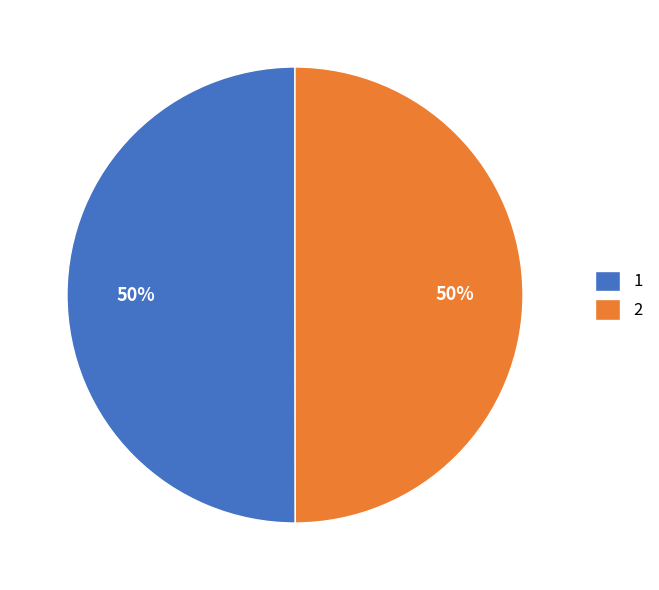

What percentage is the 1 slice, to the nearest percent?

50%